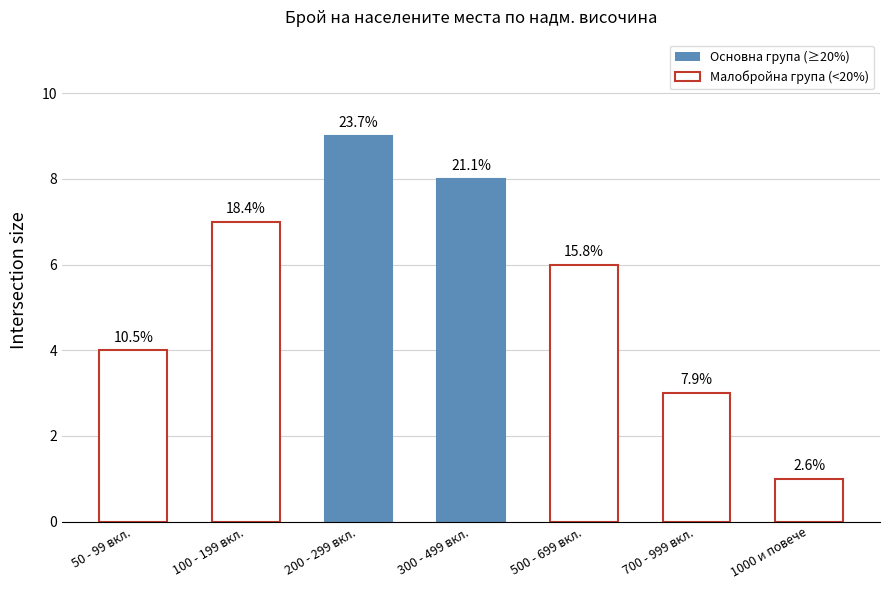

How many bars are there in total?

7